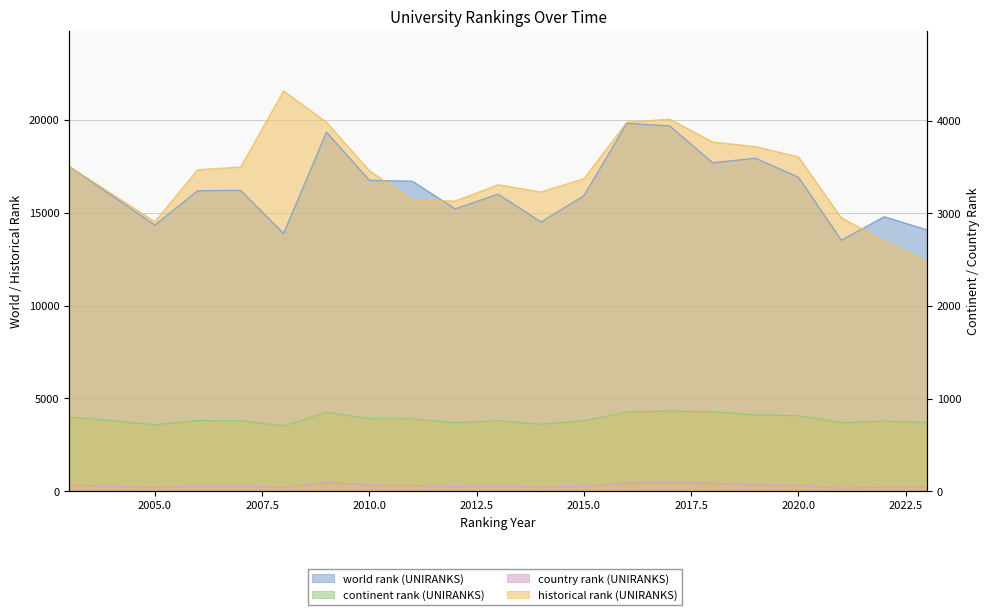

At which category does the chart reach its peak across all series?

2008